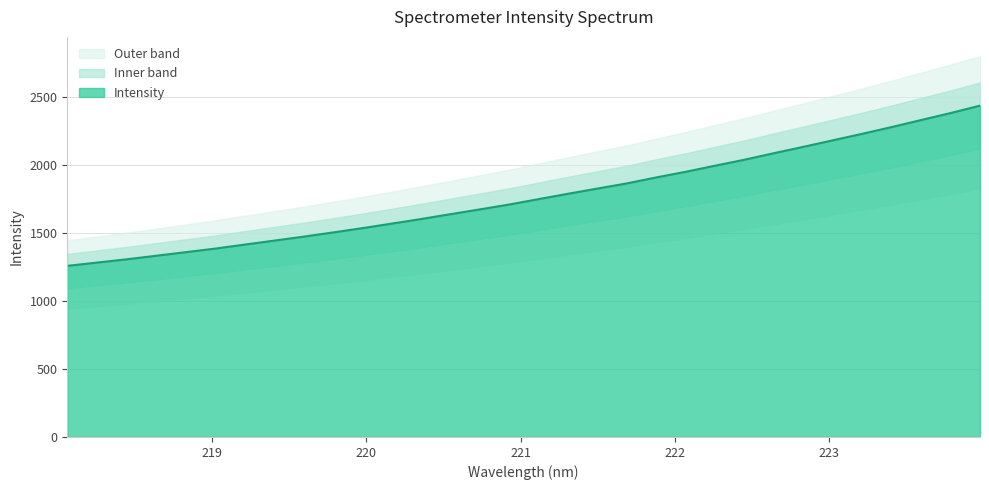

What is the ratio of the value at 220.5444 to the value at 218.2508?

1.3